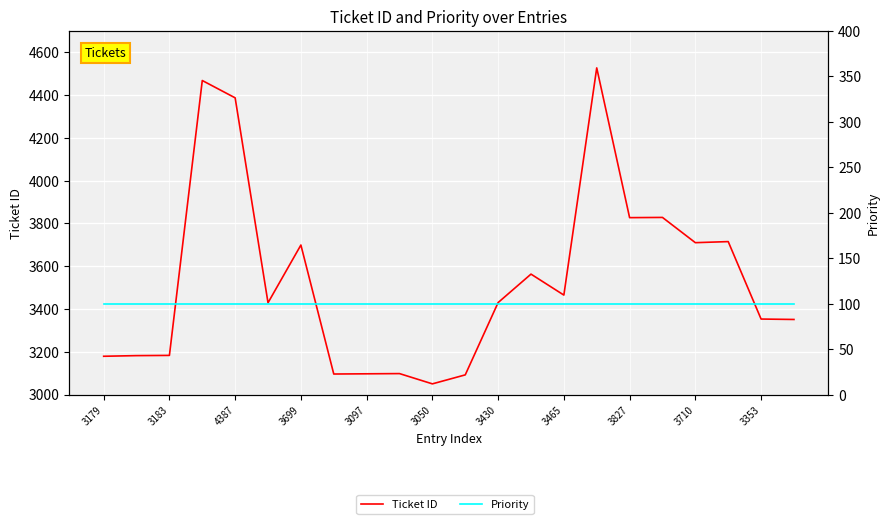

Rank the categories by Priority value from highest to lowest.

3179, 3183, 4387, 3699, 3097, 3050, 3430, 3465, 3827, 3710, 3353, 11, 12, 13, 14, 15, 16, 17, 18, 19, 20, 21